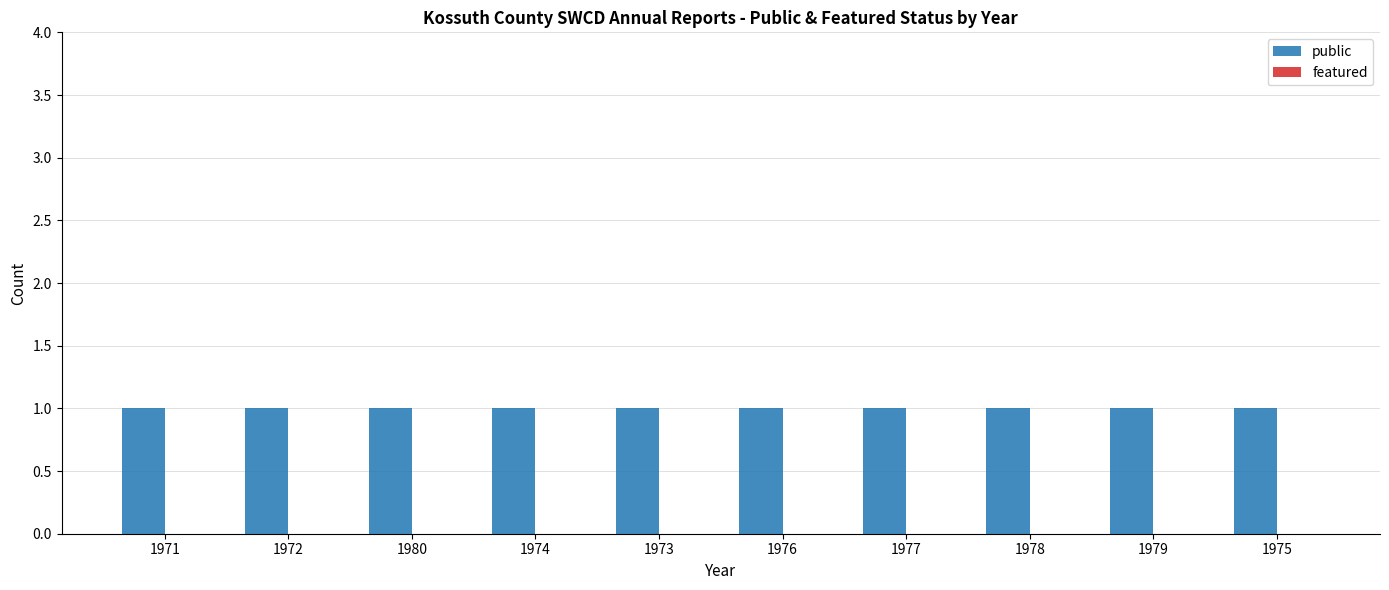

The value of featured at 1974 is 0. True or false?

True